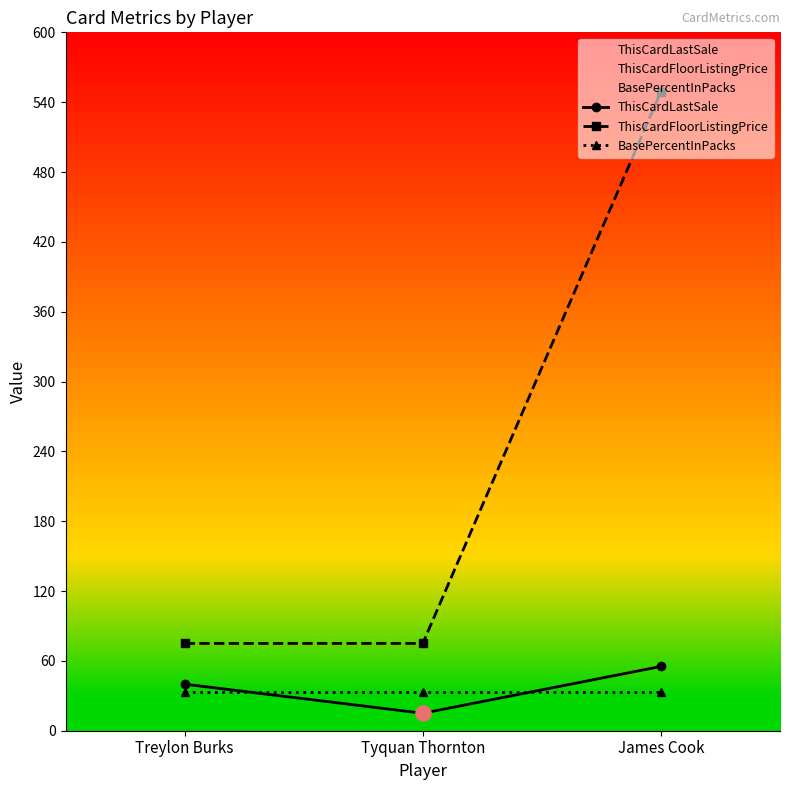

Is the value of BasePercentInPacks at James Cook greater than the value of ThisCardLastSale at James Cook?

No